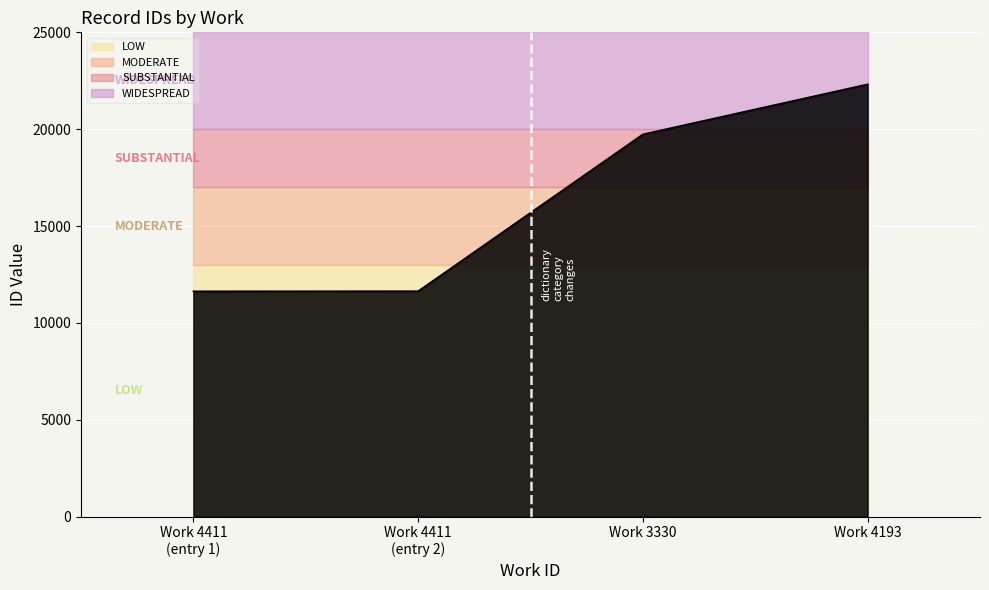

What is the difference between the values at Work 4411 (entry 1) and Work 4193?

10684